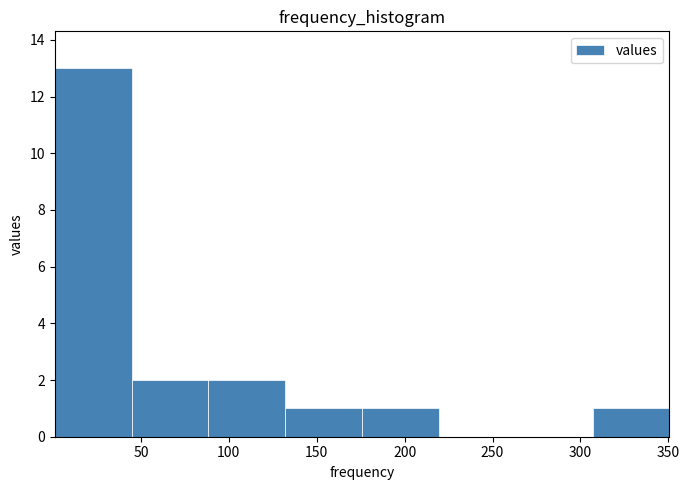

Reading left to right, list every bar in this chart as the range it spans on the x-axis followed by its height. Neither the bar edges nor the heights are printed on the chart, so give them approximately, as read against the axes.

0 to 45: 13
45 to 90: 2
90 to 130: 2
130 to 175: 1
175 to 220: 1
220 to 265: 0
265 to 305: 0
305 to 350: 1